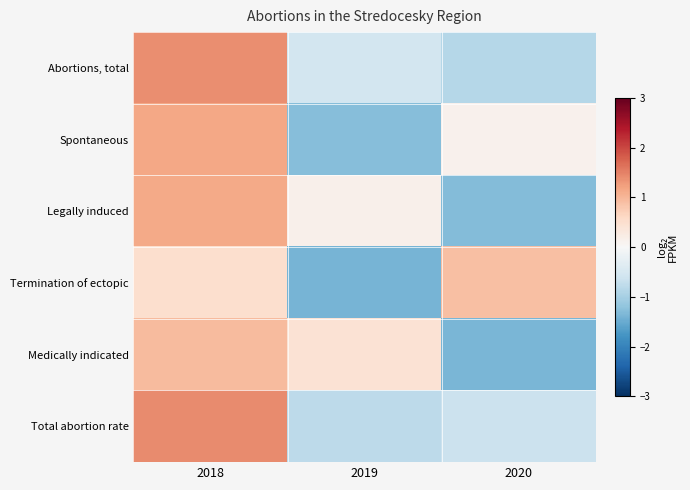

Between 2019 and 2020, which series saw the biggest shift?

Termination of ectopic